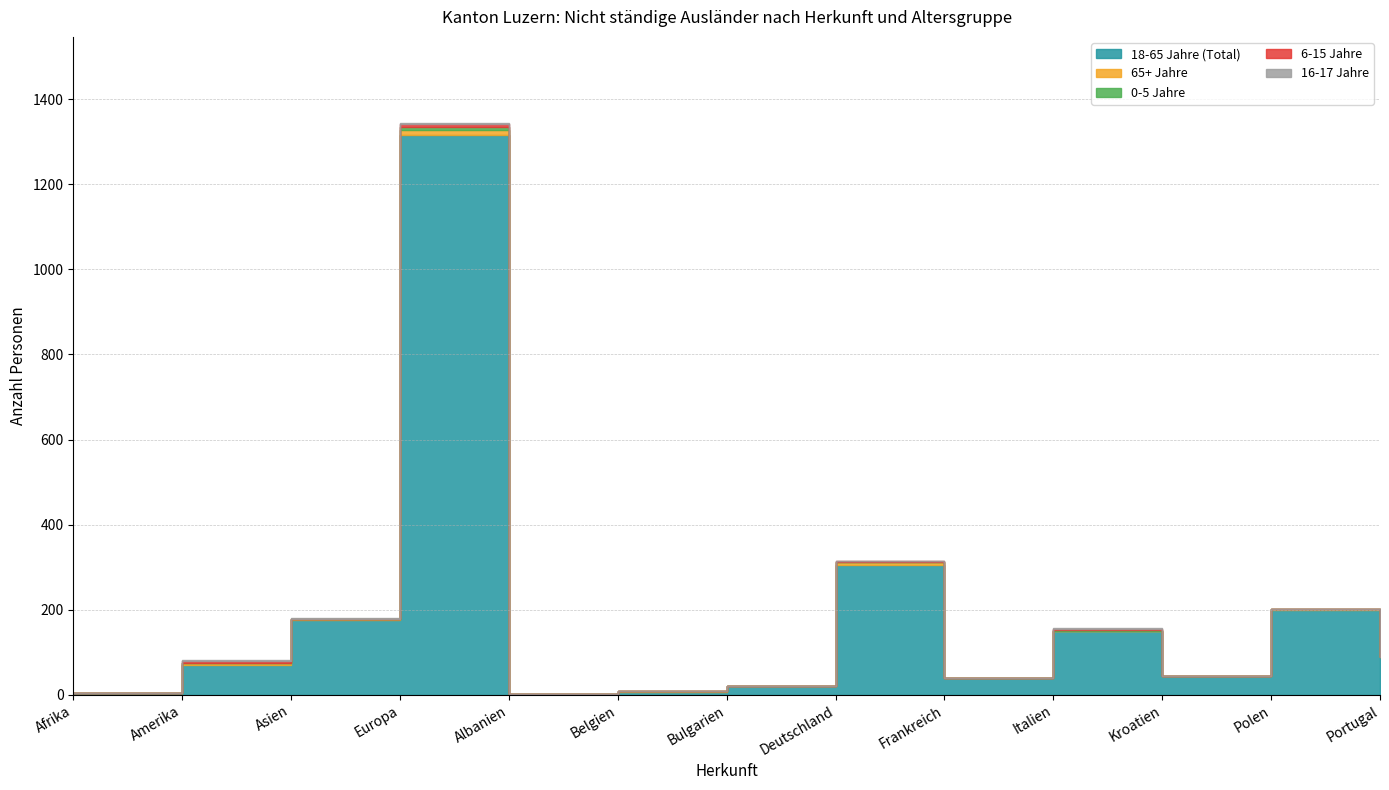

At how many categories does at least one series exceed 625?

1